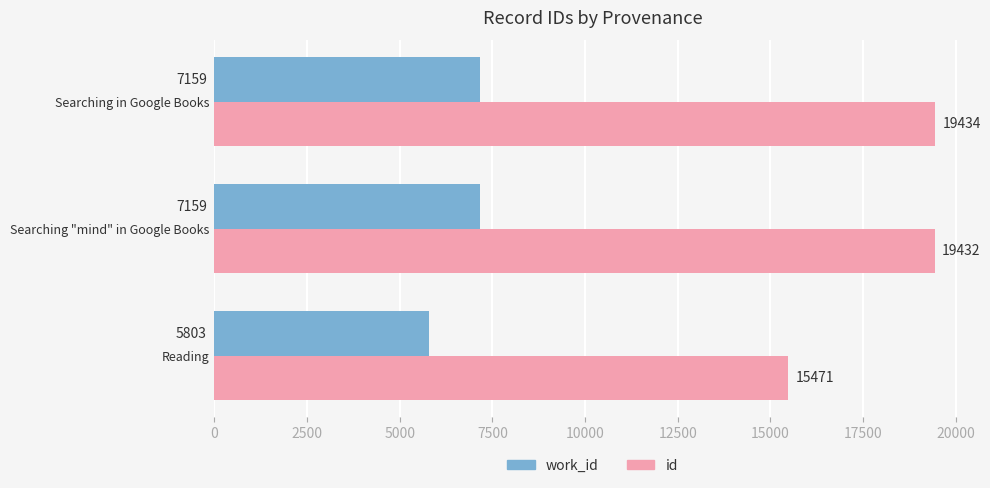

Which series has the largest range (max minus min)?

id